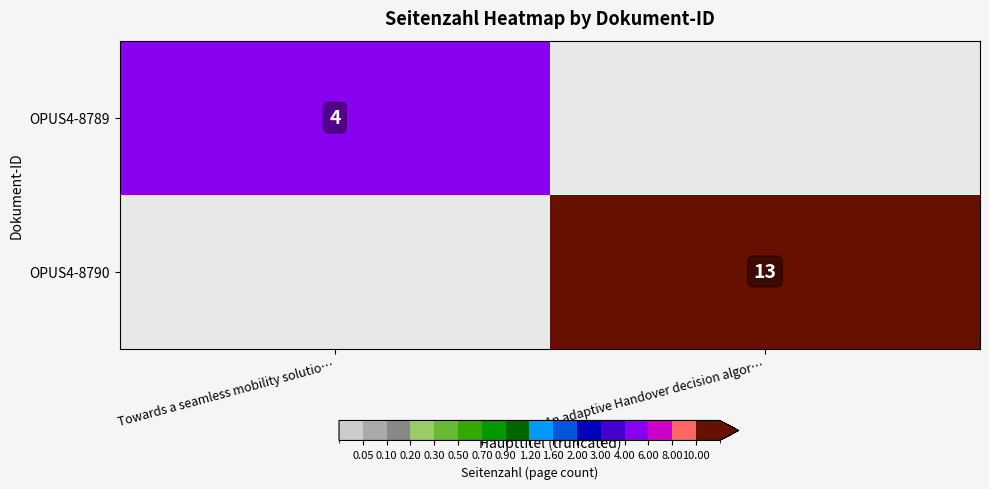

The value of OPUS4-8789 at Towards a seamless mobility solutio… is 4. True or false?

True